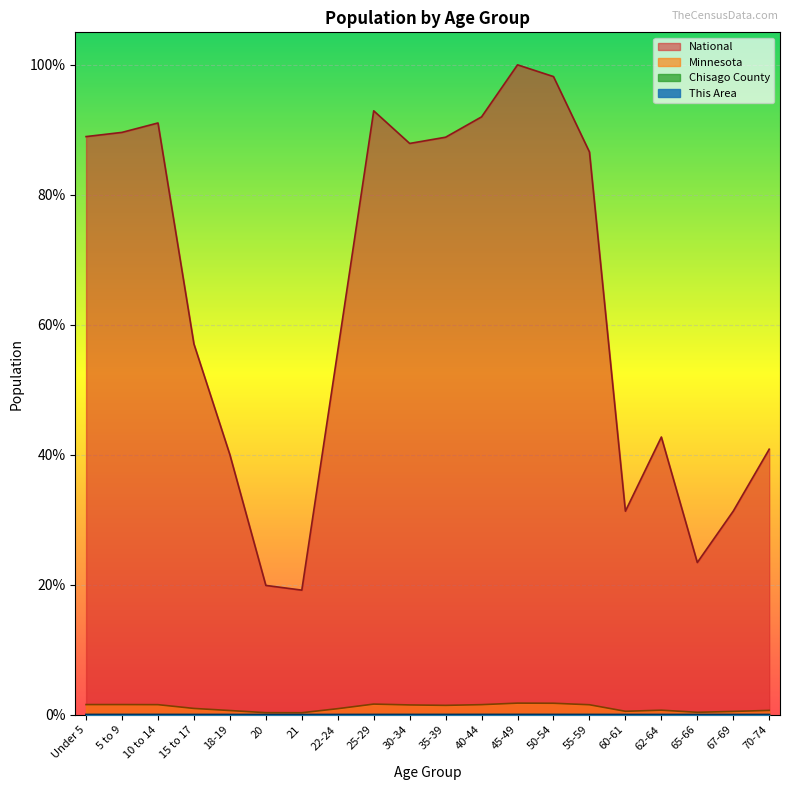

Is the value of Chisago County at 10 to 14 greater than the value of This Area at 70-74?

Yes